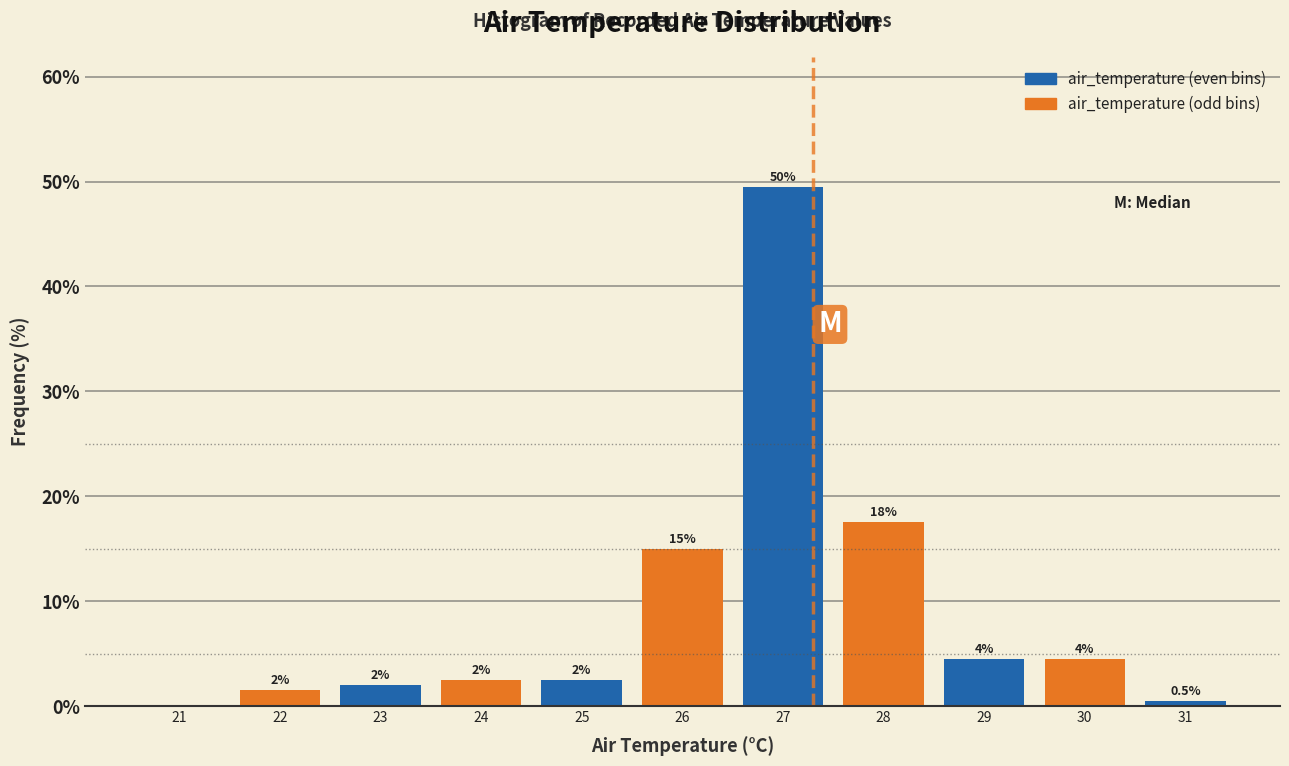

Which range on the x-axis has the tallest bar?

26.5 to 27.5